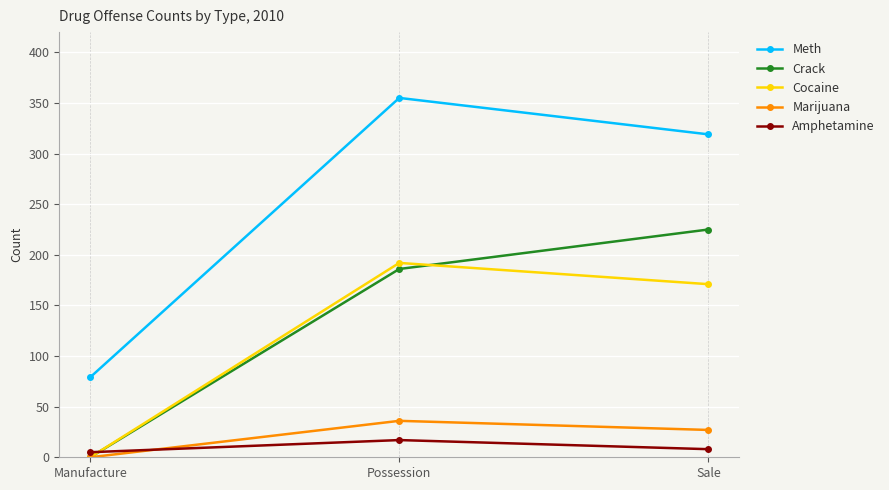

What are all the series names shown in the legend?

Meth, Crack, Cocaine, Marijuana, Amphetamine